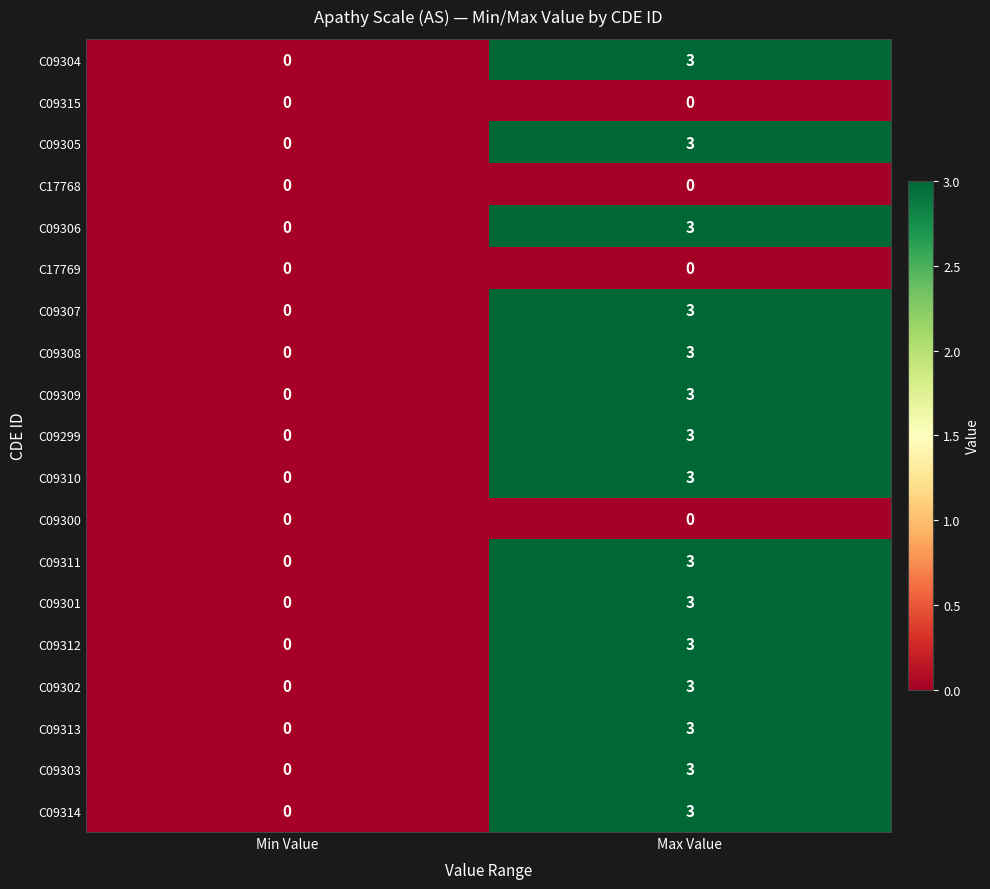

At which label is C09304 closest to 1?

Min Value